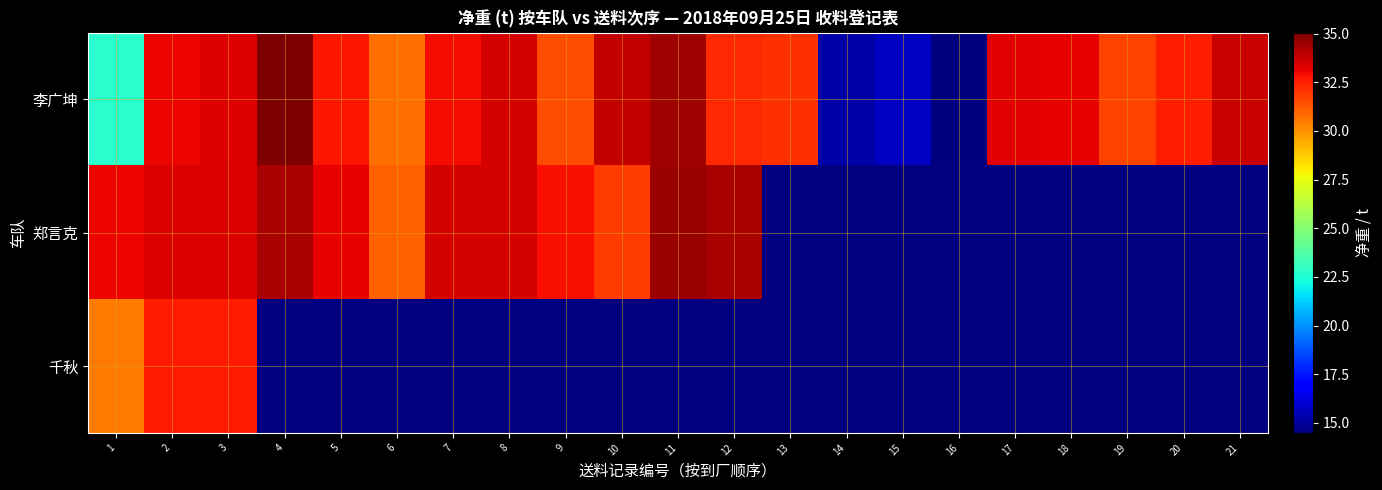

Which label corresponds to the smallest value in the chart?

16